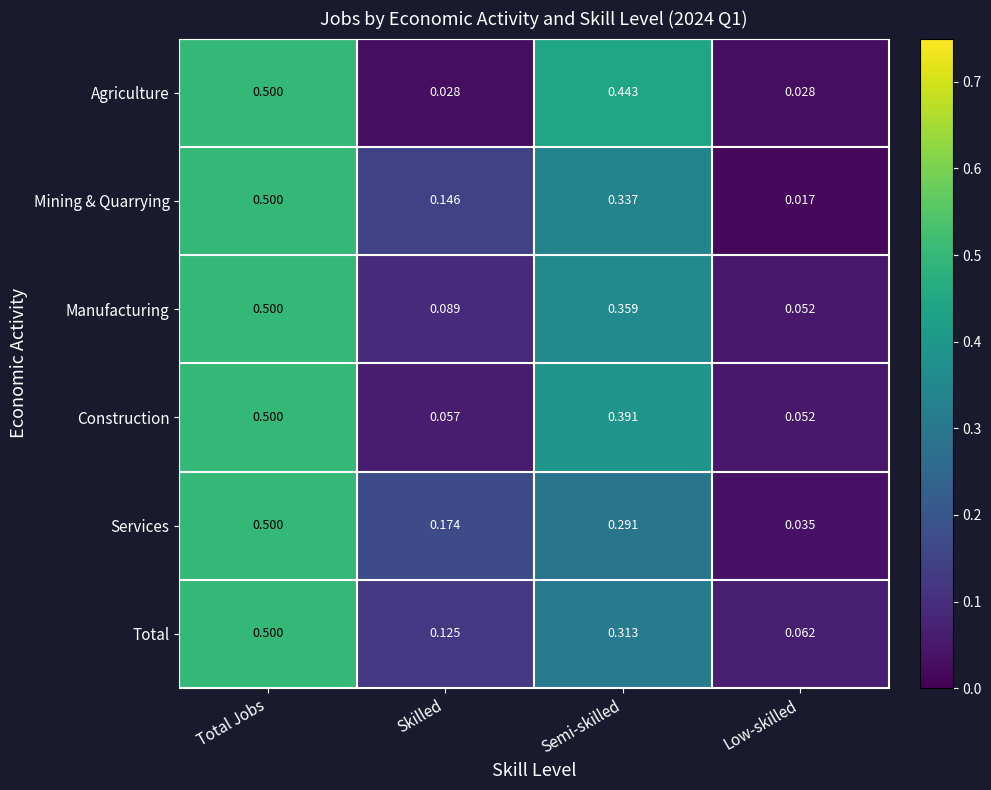

Rank the categories by Total value from highest to lowest.

Total Jobs, Semi-skilled, Skilled, Low-skilled